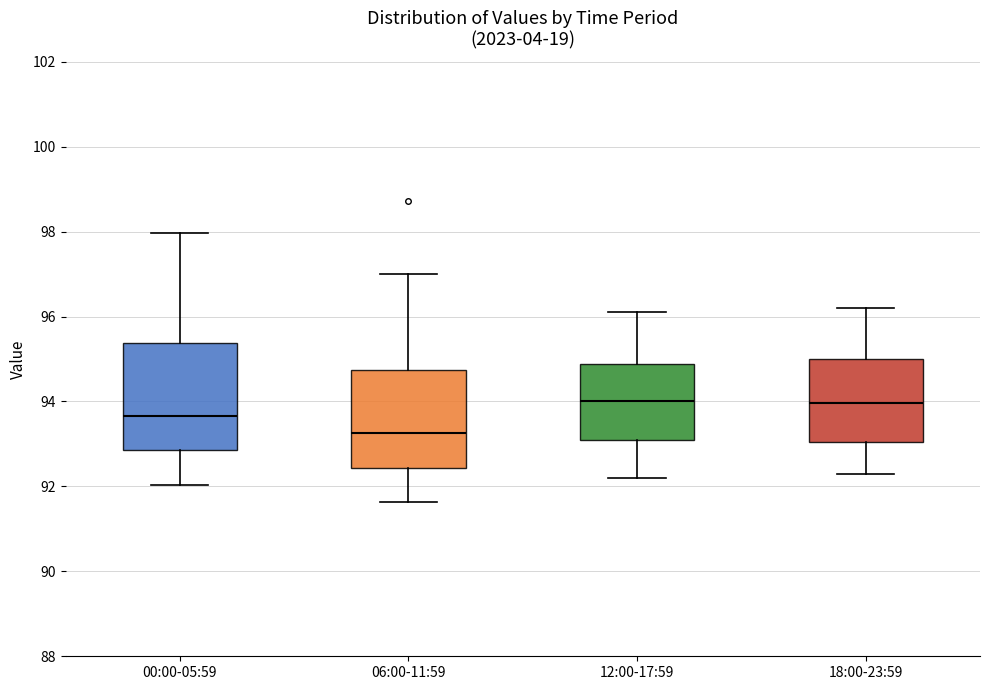

Which box is the tallest, from its lower edge to its upper edge?

00:00-05:59